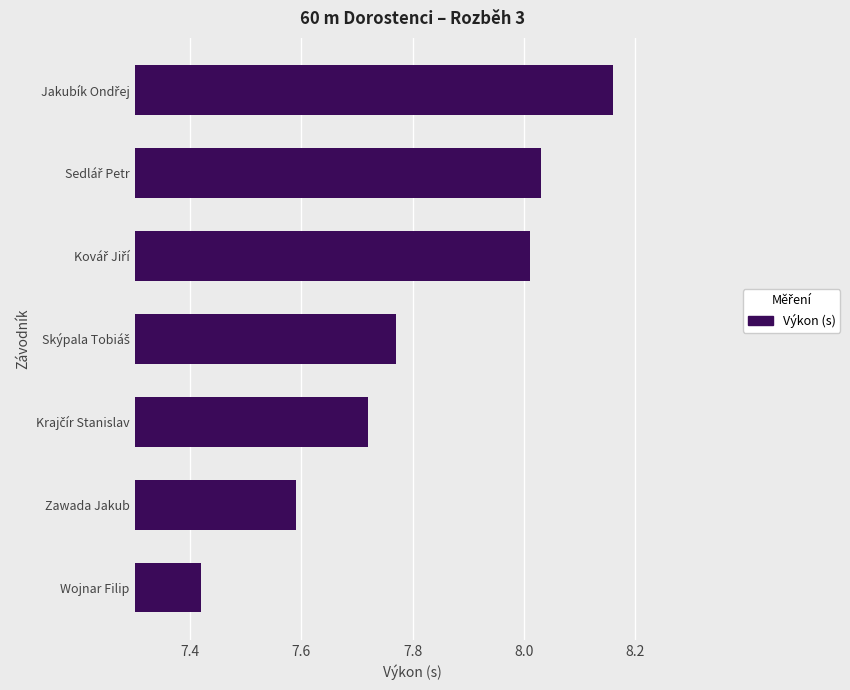

At which label is the value closest to 7?

Wojnar Filip